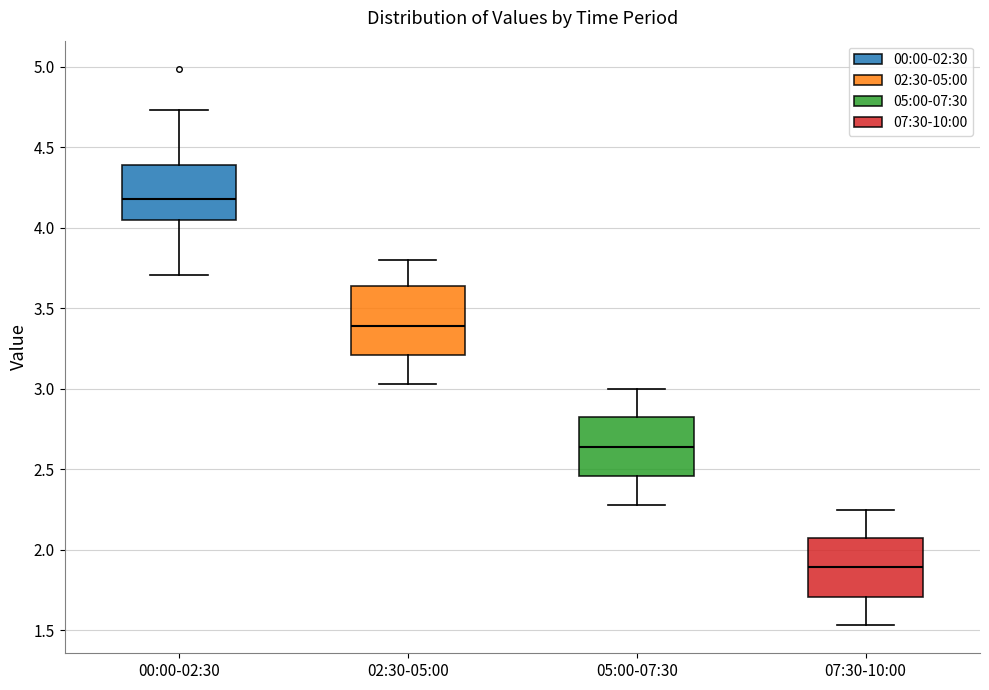

Reading left to right, transcribe this box plot: for each box, give where its median line is, the range the box spans, and where its two whiskers end, as read against the y-axis. The values are not printed on the chart, so give them approximately, as read against the axis.

00:00-02:30: median 4.20, box 4.05 to 4.40, whiskers 3.70 to 4.75
02:30-05:00: median 3.40, box 3.20 to 3.65, whiskers 3.05 to 3.80
05:00-07:30: median 2.65, box 2.45 to 2.80, whiskers 2.30 to 3.00
07:30-10:00: median 1.90, box 1.70 to 2.05, whiskers 1.55 to 2.25